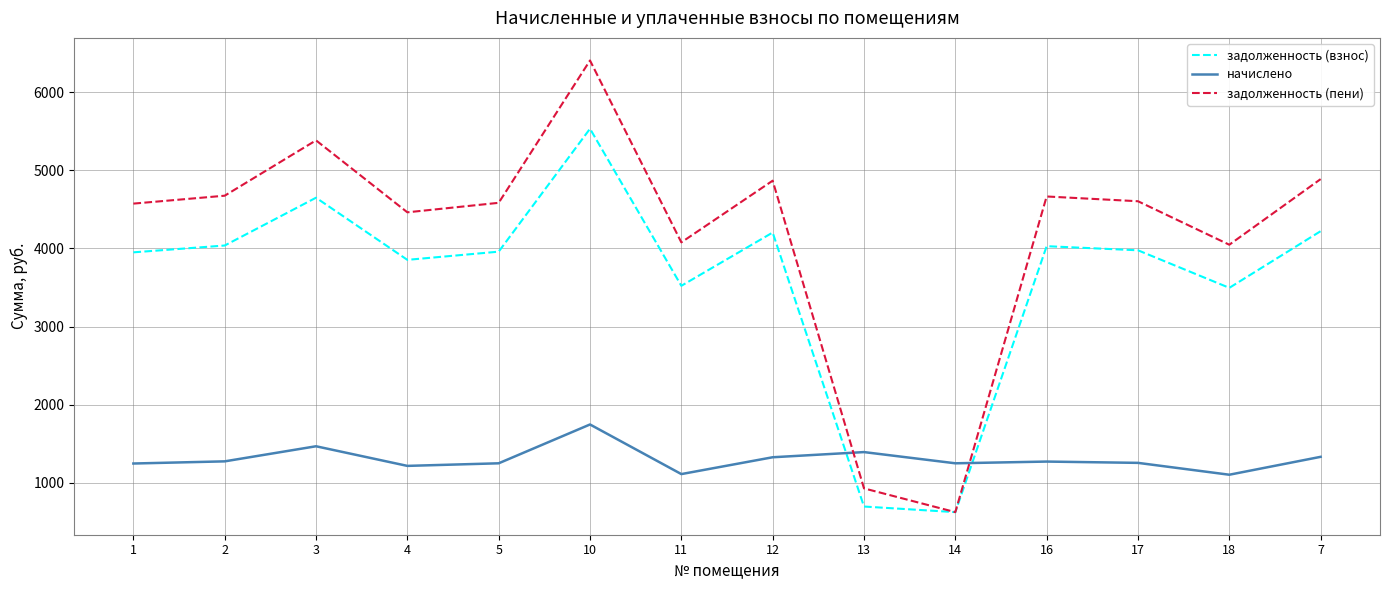

True or false: задолженность (пени) has more than 0 interior local peaks.

True